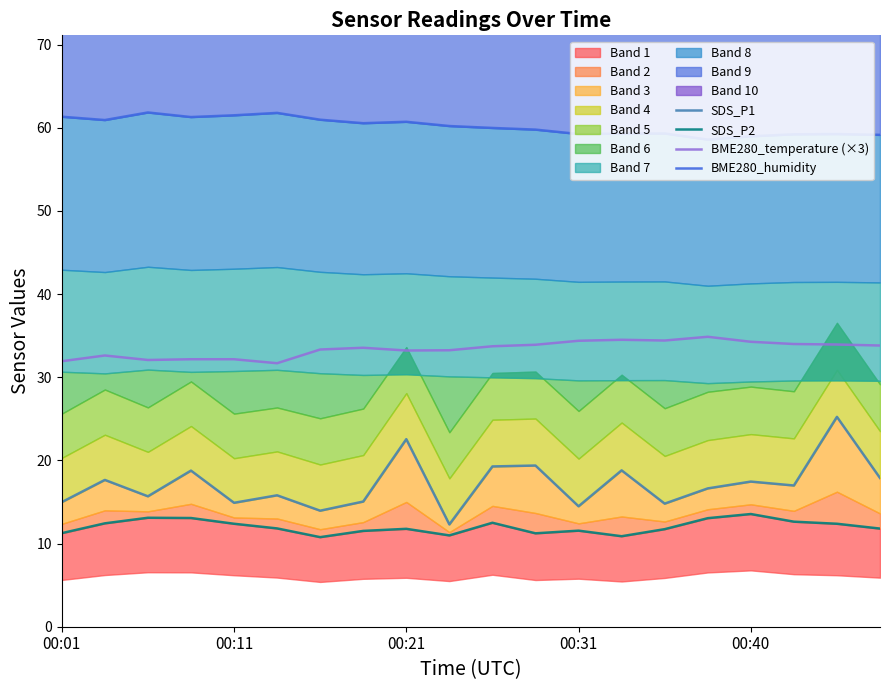

Does the chart have visible grid lines?

No